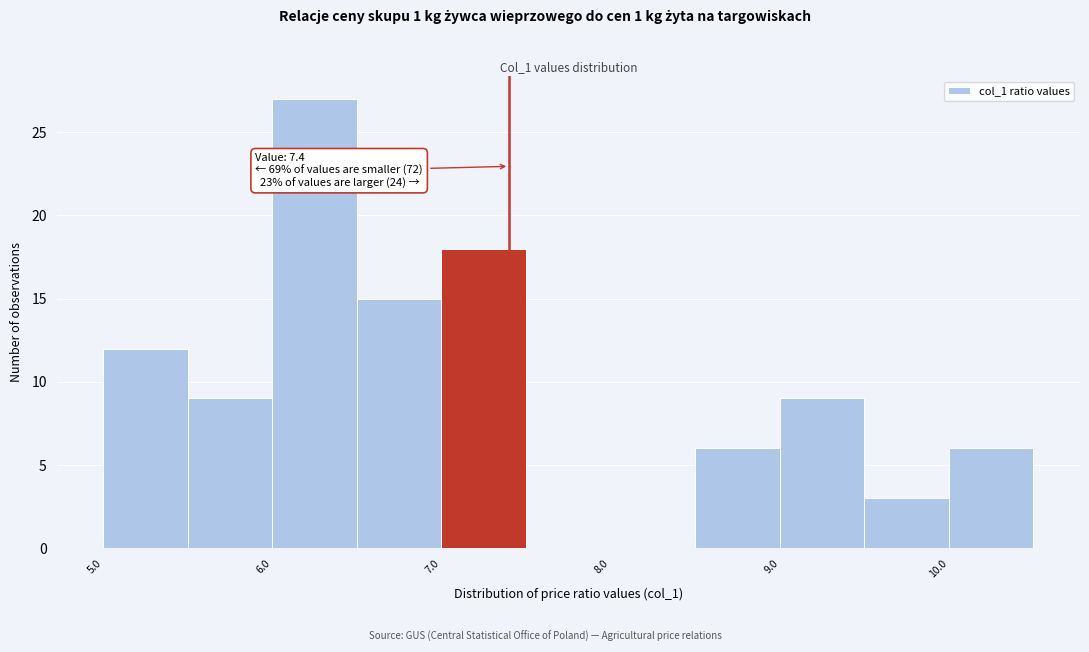

Over which range of the x-axis is the bar tallest?

6.0 to 6.5